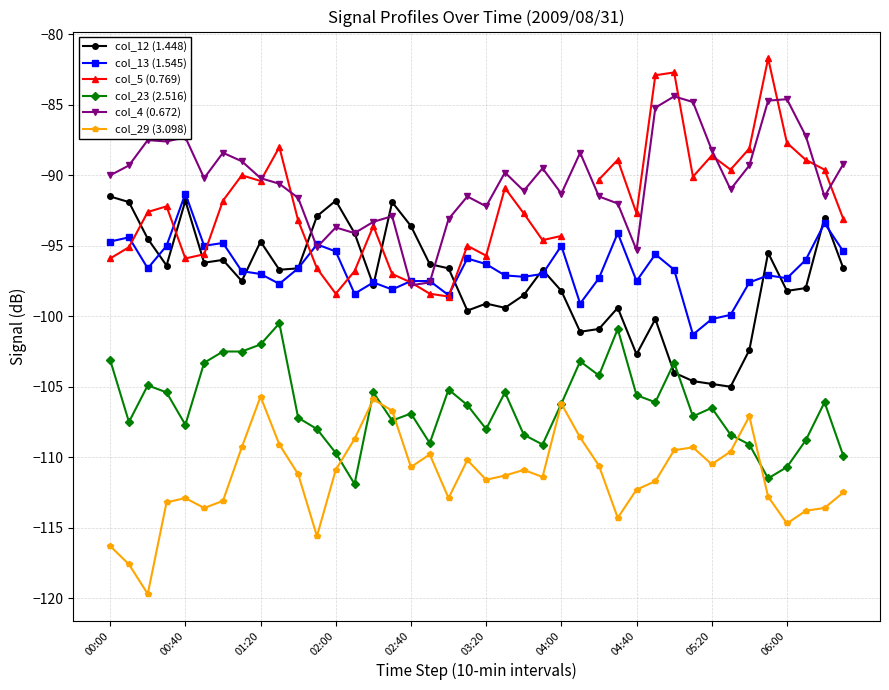

In col_12 (1.448), how many points are lower than both neighbors (excluding endpoints)?

11